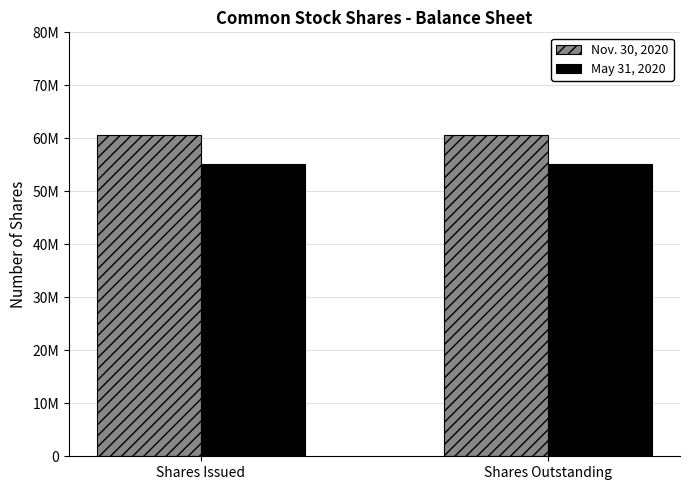

Are the bars grouped side by side (vs. stacked)?

Yes